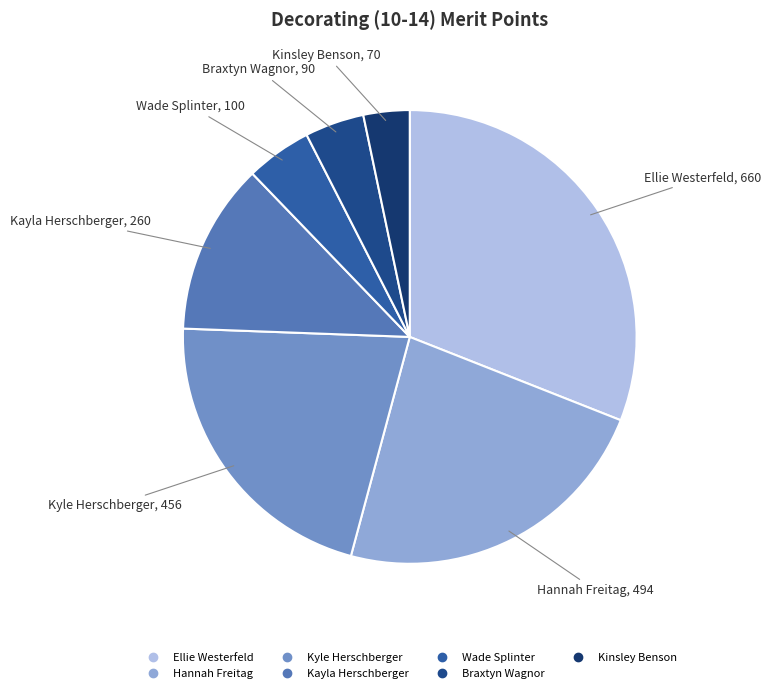

Does Ellie Westerfeld account for over 50% of the chart?

No